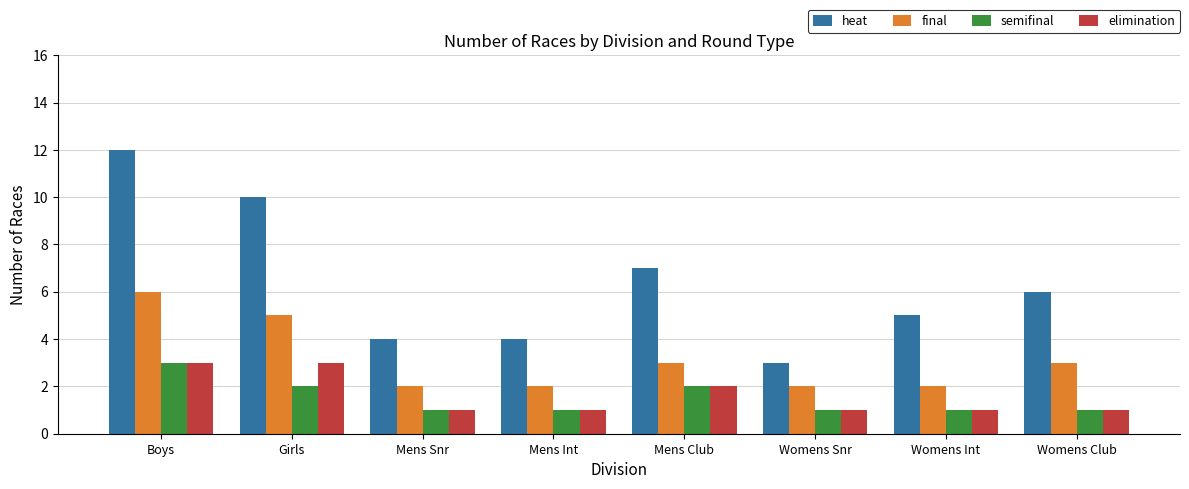

What is the difference between the second highest and minimum values in the elimination series?

2